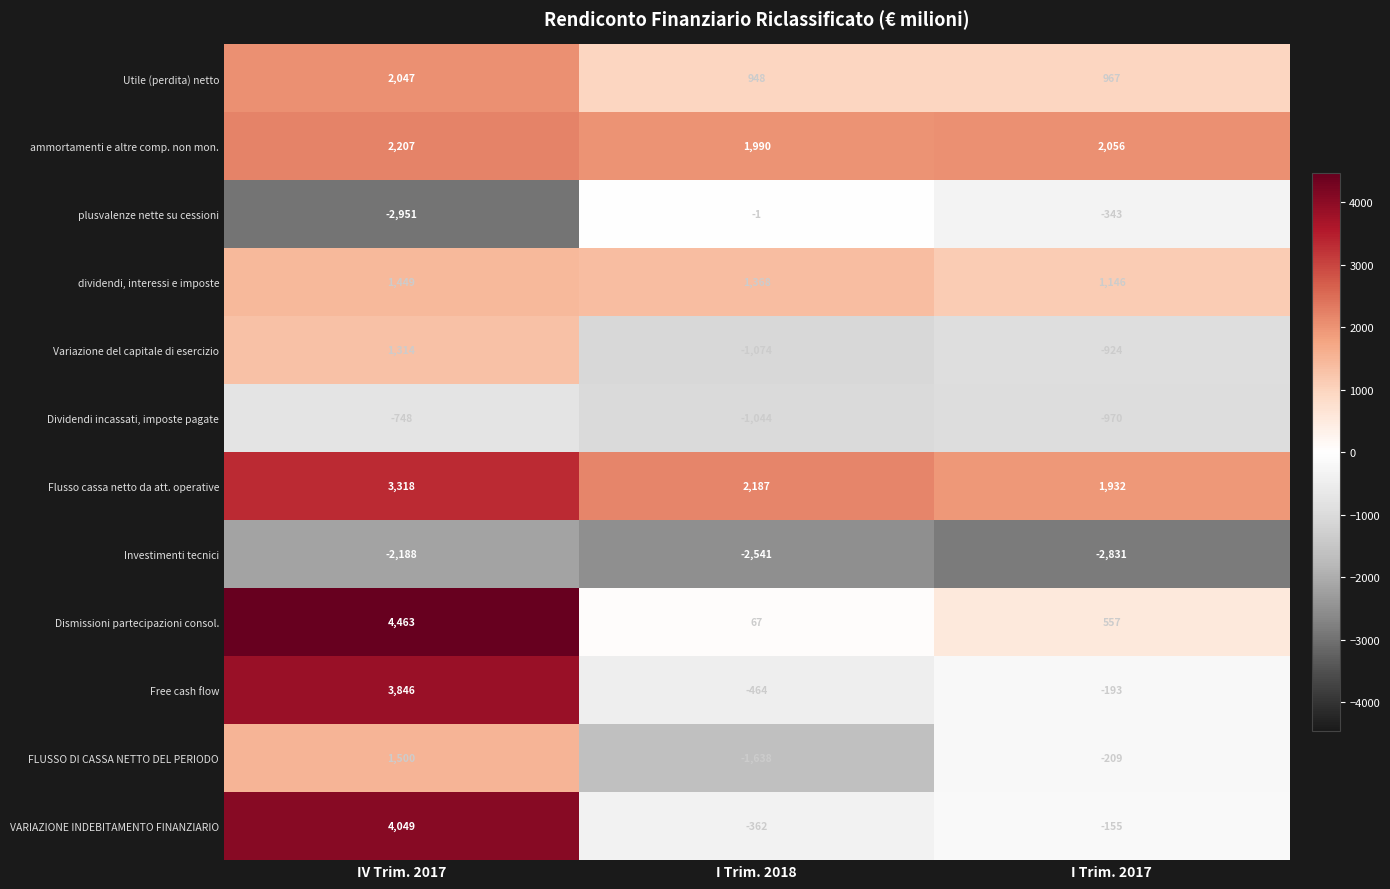

What is the difference between the Dividendi incassati, imposte pagate values at I Trim. 2017 and I Trim. 2018?

74